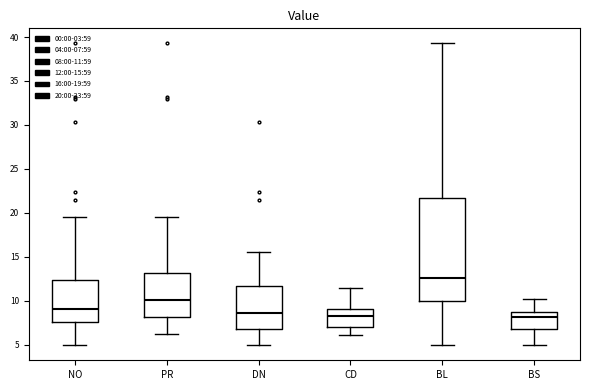

Where does the lower whisker of the box for DN end on the y-axis? The values are not printed on the chart, so give them approximately, as read against the axis.

5.0